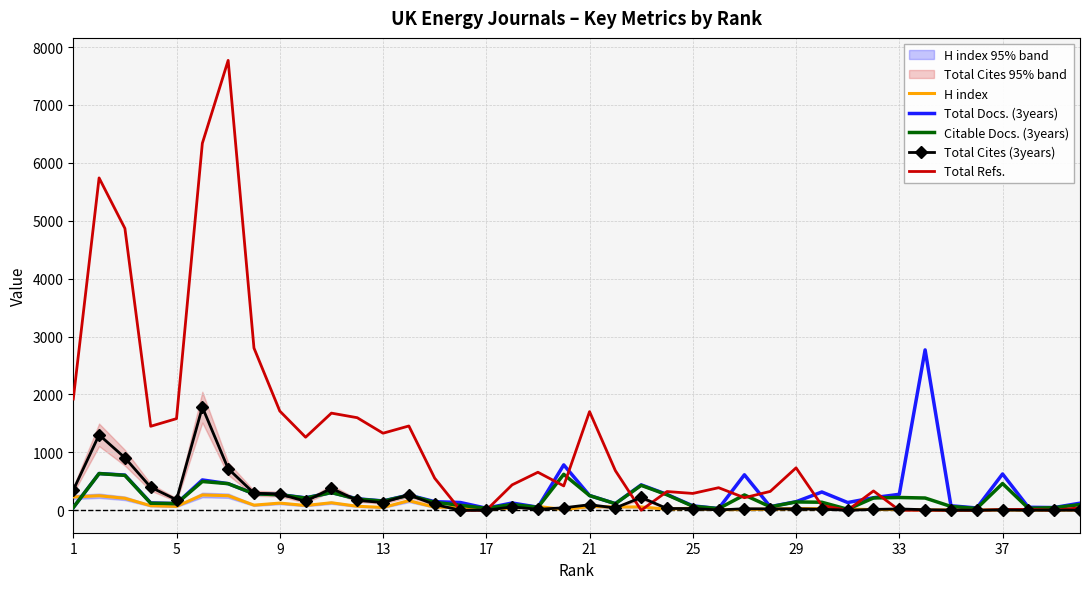

What is the spread (max minus min) of values at 25?

261